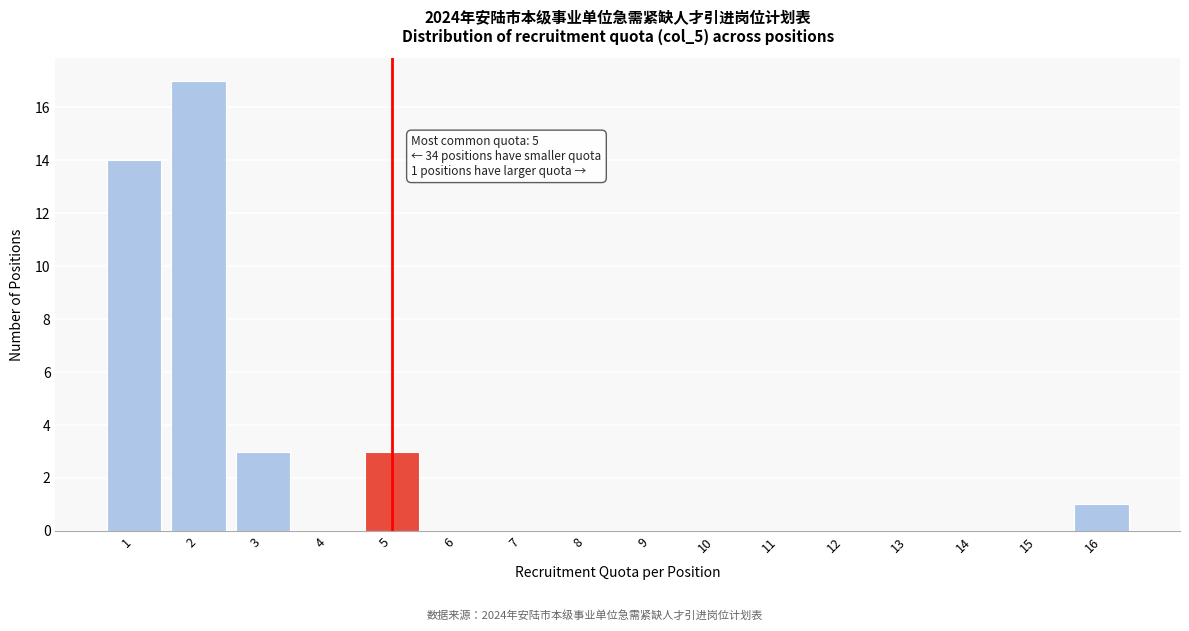

Reading right to left, transcribe all the data shown in this chart.

16=1	15=0	14=0	13=0	12=0	11=0	10=0	9=0	8=0	7=0	6=0	5=3	4=0	3=3	2=17	1=14